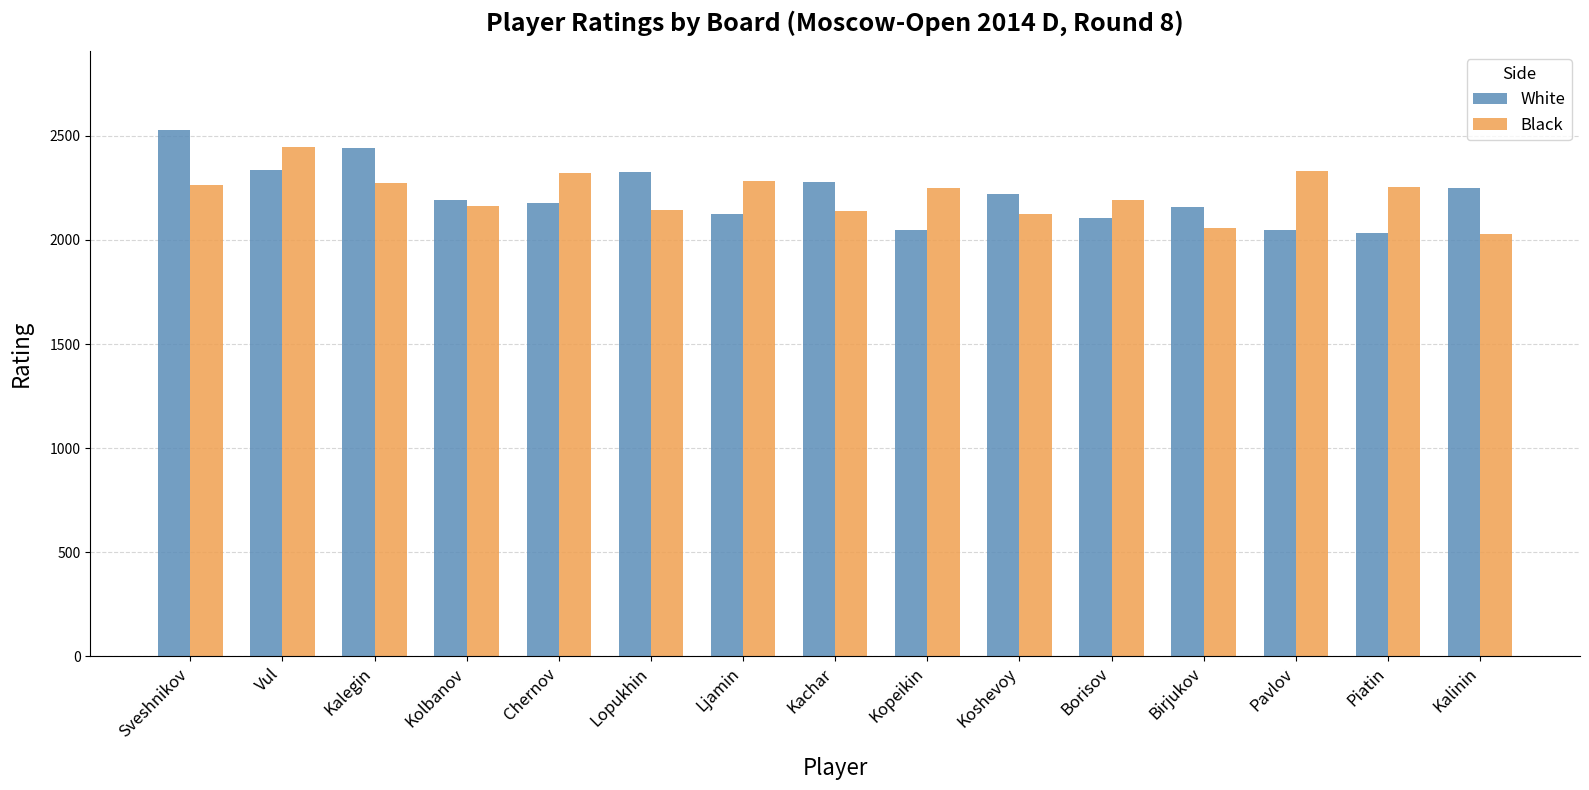

What value does the White series have at Sveshnikov?

2528